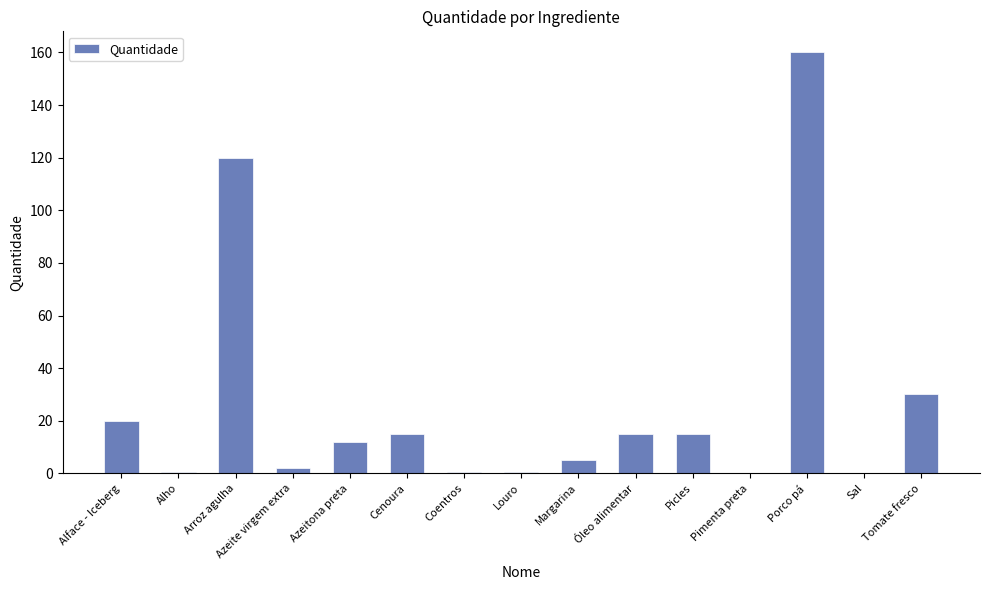

What is the sum of all values?

395.8